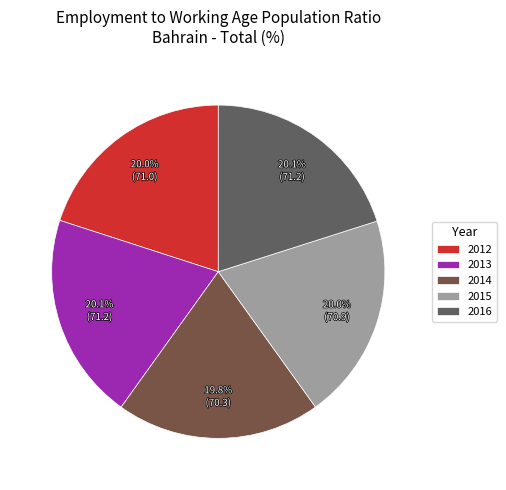

To the nearest percent, what portion does 2014 represent?

20%